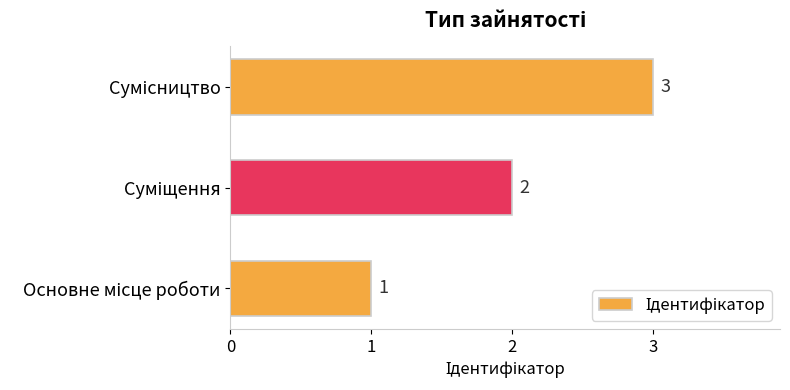

Count the values in the range 1 to 3.

3